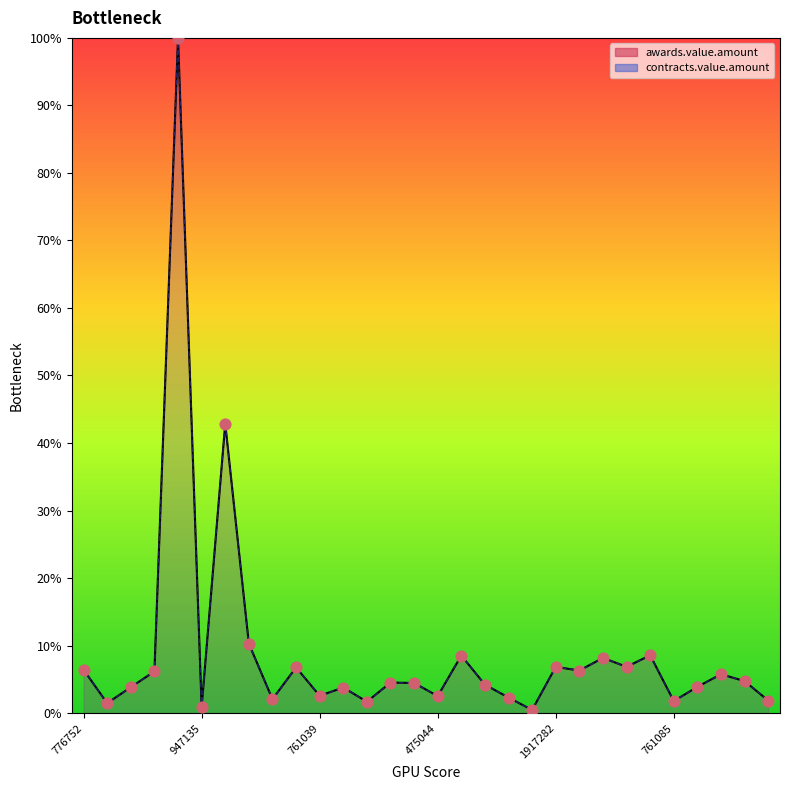

Which series has the largest Y range (max minus min)?

awards.value.amount line